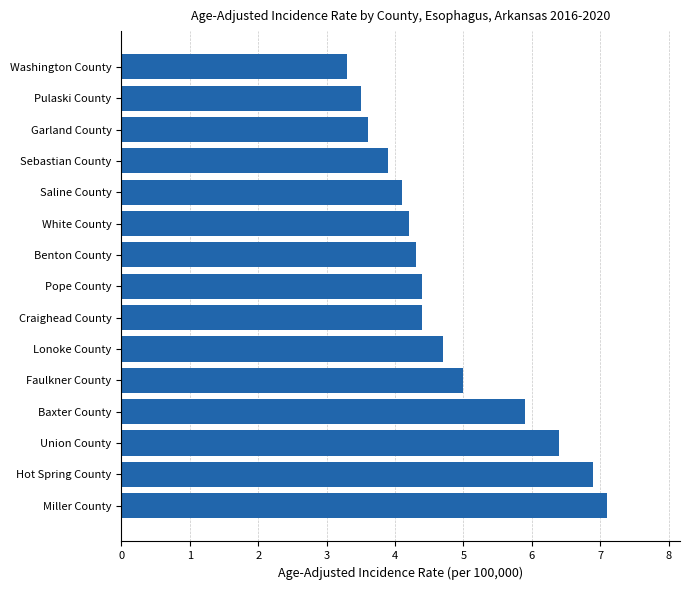

True or false: the data shows 10.6 at Union County.

False